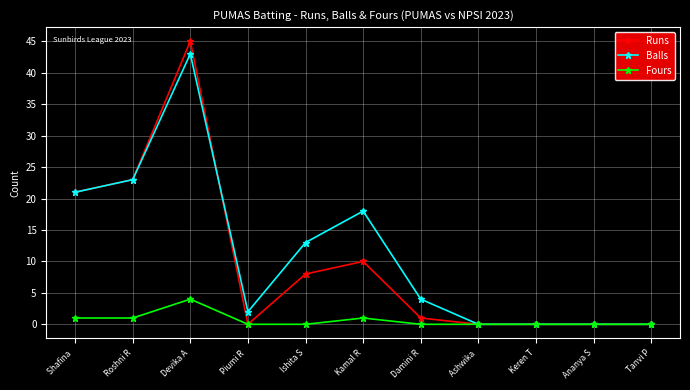

How many distinct data groups are displayed?

3